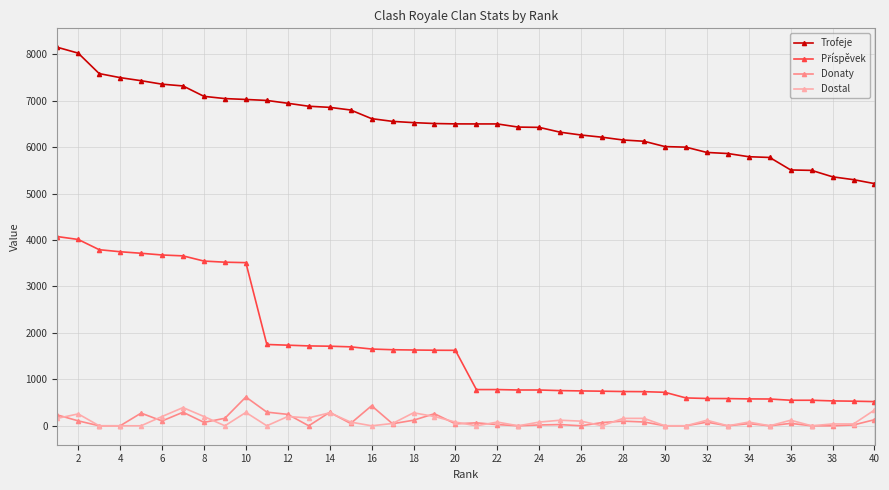

Which series has the largest total across all categories?

Trofeje